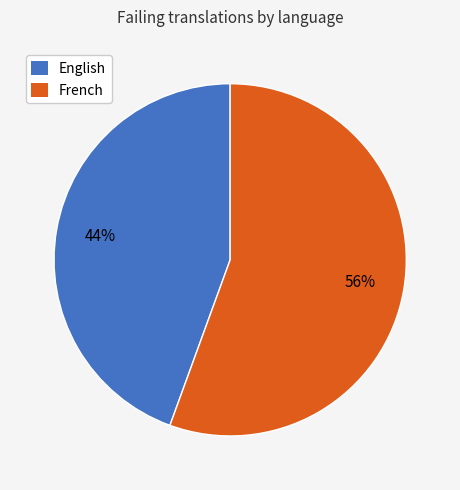

Is there any slice that represents more than half of the pie?

Yes